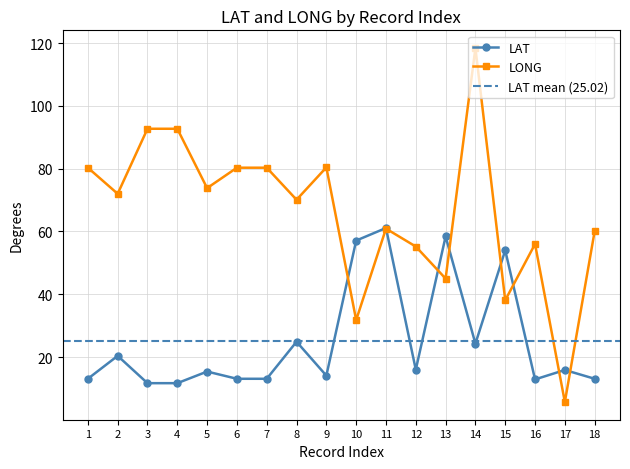

What is the difference between the maximum and minimum values in the LONG series?

112.7